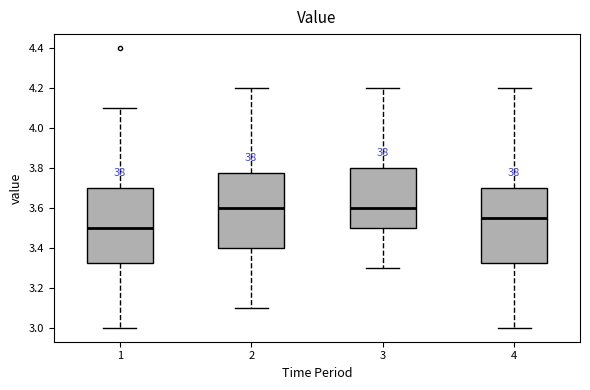

Where is the upper edge of the box at x = 1 on the y-axis? The values are not printed on the chart, so give them approximately, as read against the axis.

3.70